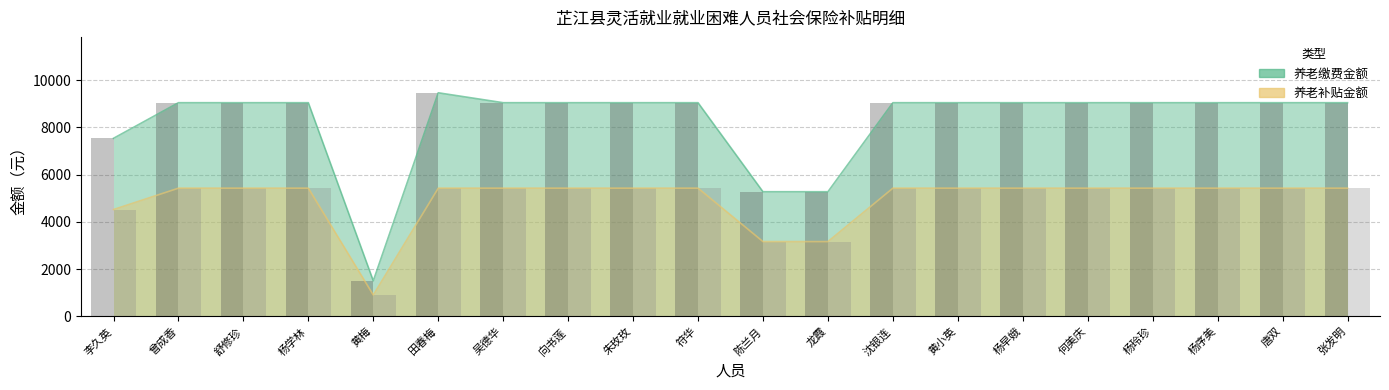

Which series has the widest spread of values?

养老缴费金额